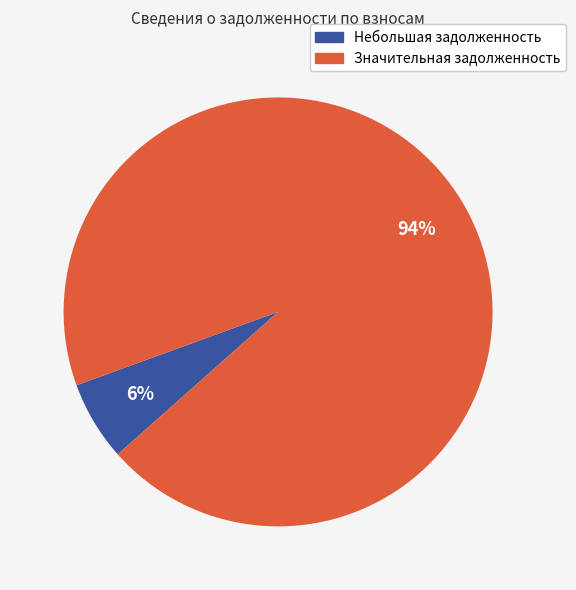

Is there a majority slice in this chart?

Yes